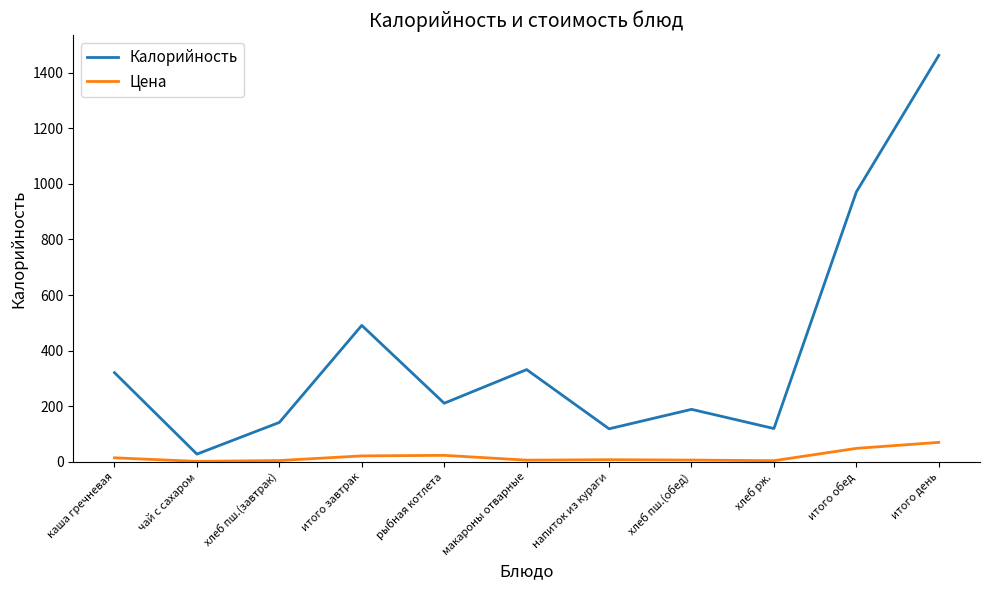

Which label corresponds to the largest value in the chart?

итого день